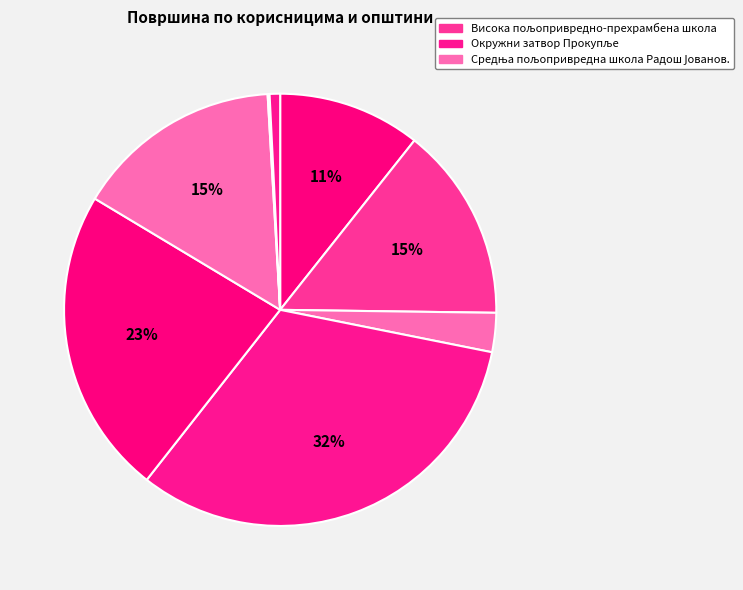

What is the largest slice in the pie chart?

Окружни затвор Прокупље (Доња Трнава)